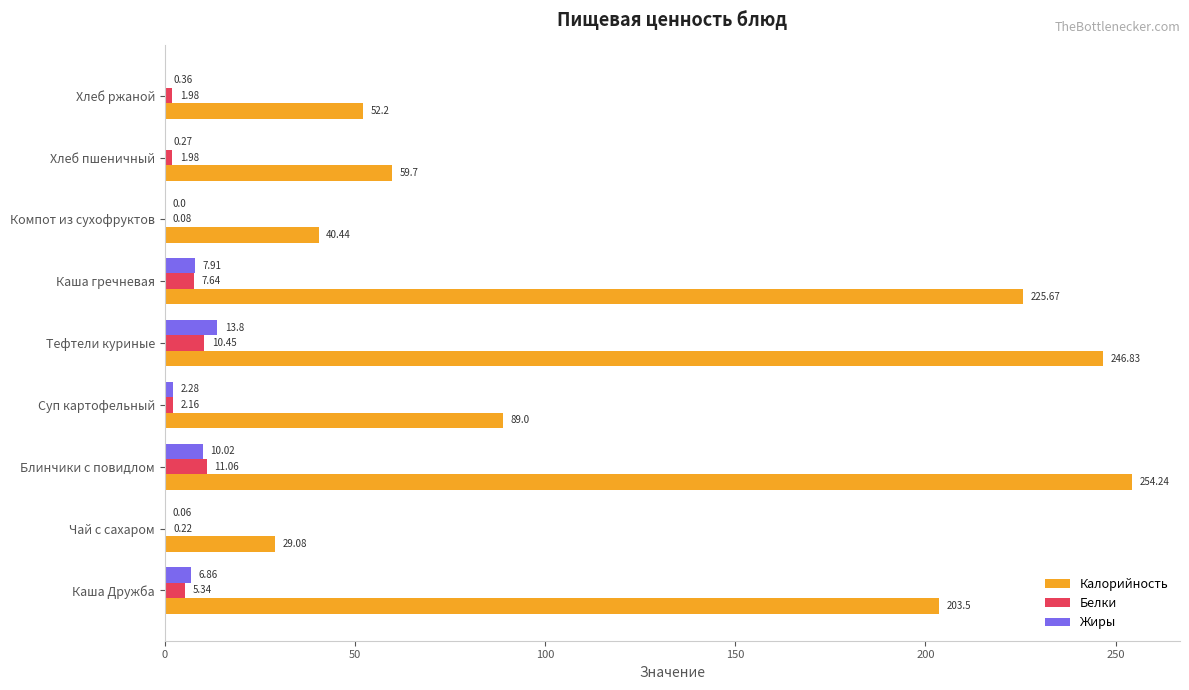

What is the sum of the Жиры values at Блинчики с повидлом and Чай с сахаром?

10.1